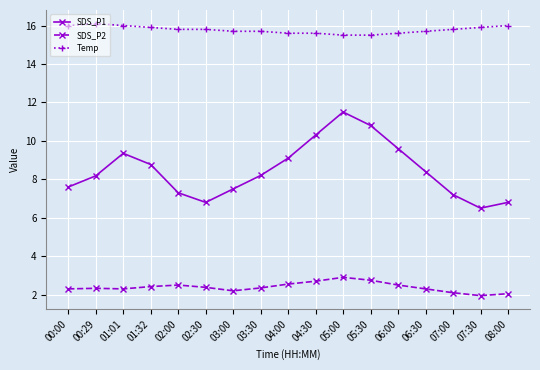

Which series has the largest range (max minus min)?

SDS_P1